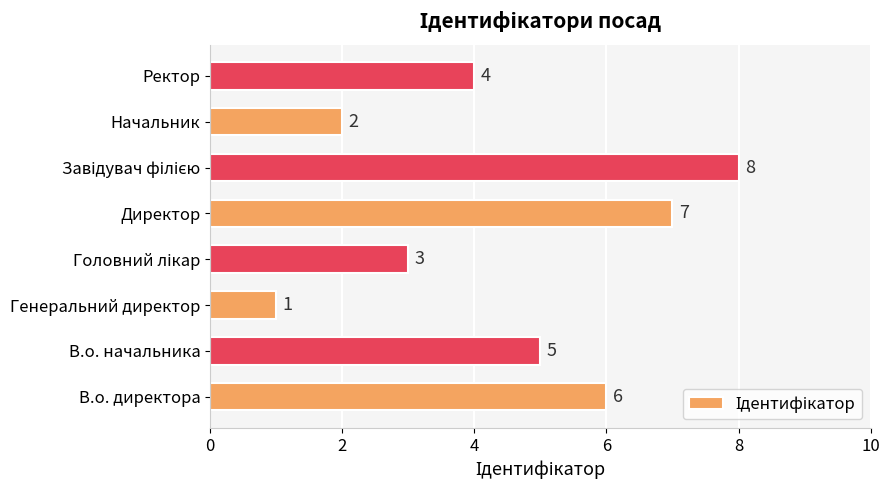

Reading bottom to top, what are all the values shown in this chart?

6	5	1	3	7	8	2	4